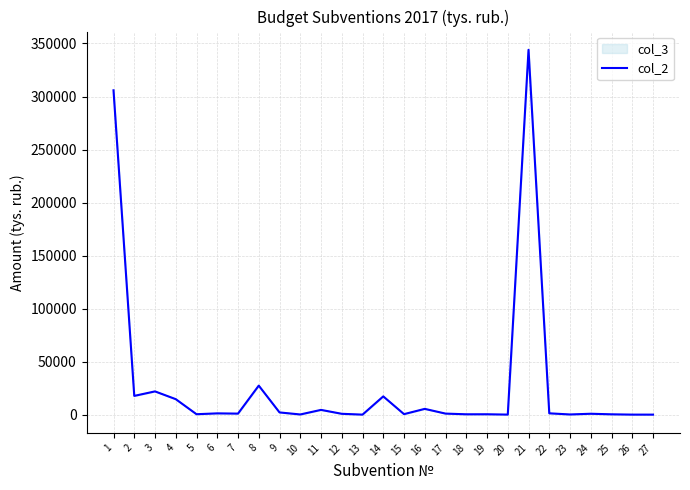

What is the ratio of the value at 8 to the value at 3?

1.2